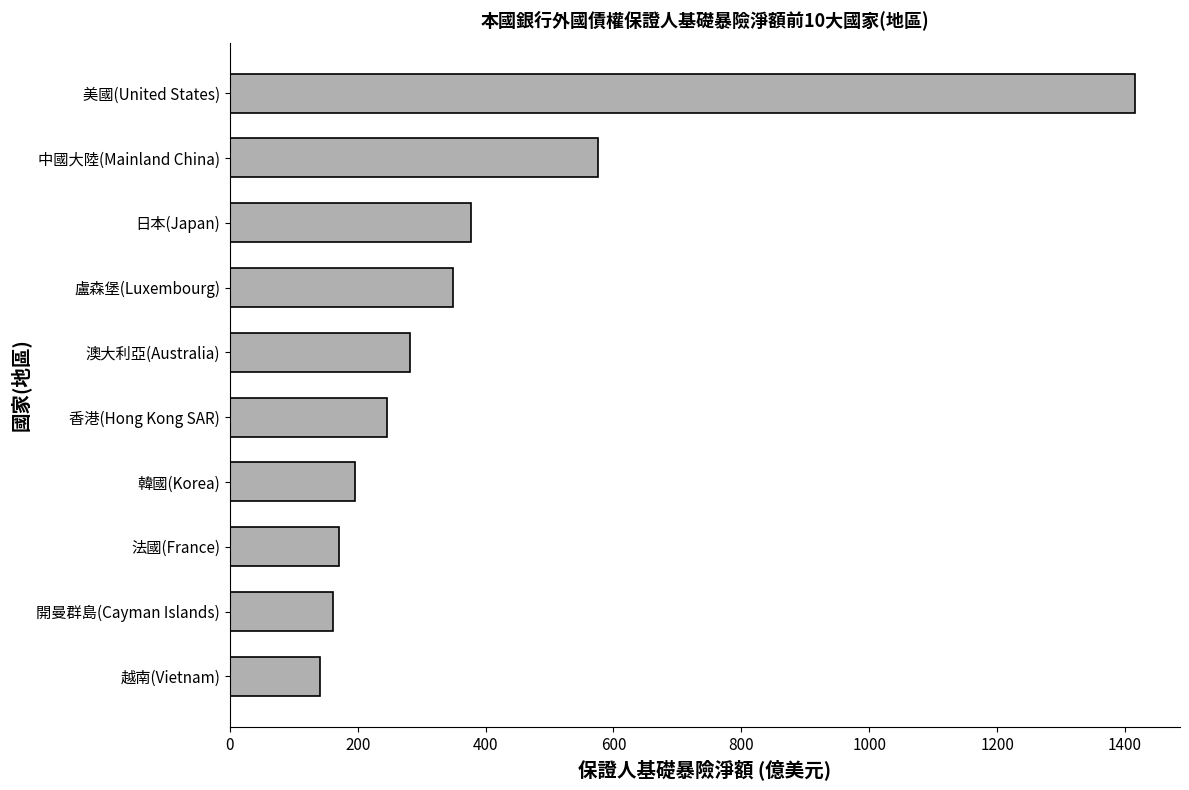

What is the label of the 8th bar from the top?

法國(France)